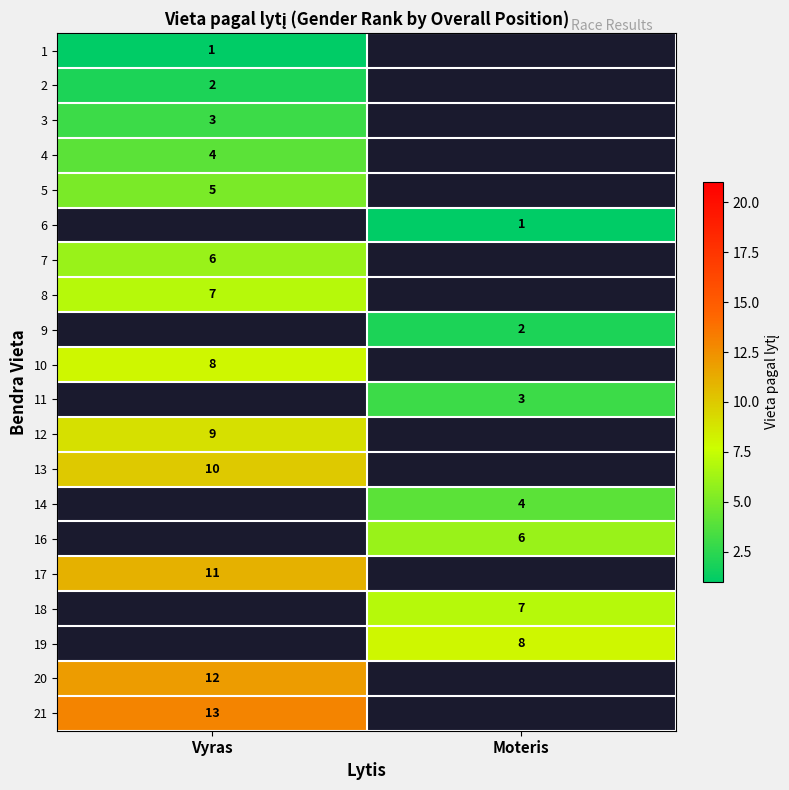

True or false: 14 has a value of 4 at Moteris.

True